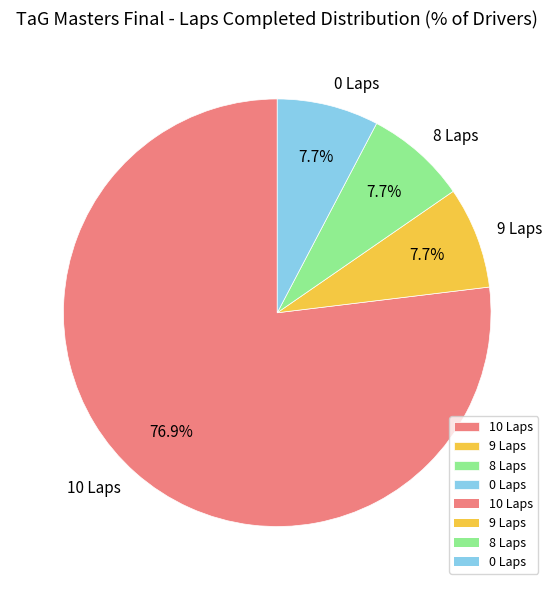

Combined, do 10 Laps and 9 Laps account for over 50%?

Yes